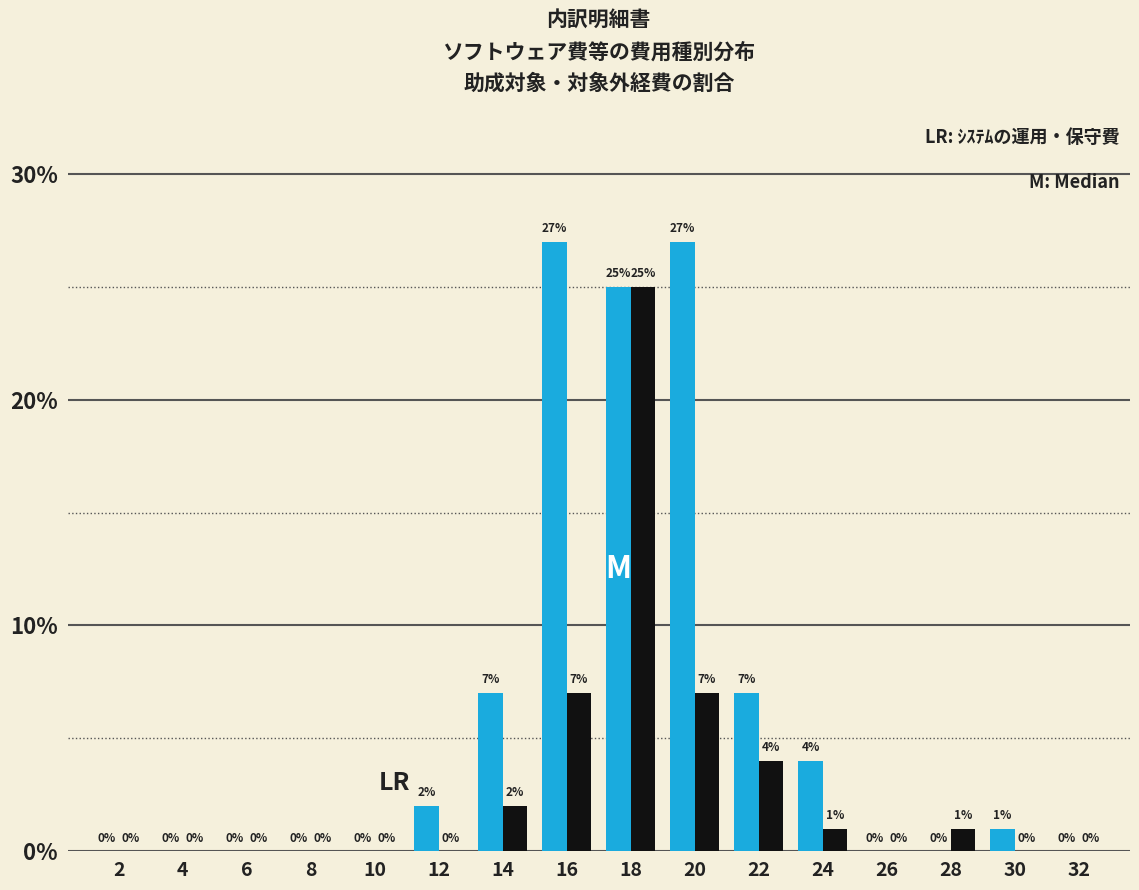

At which category is the sum across all series the highest?

18